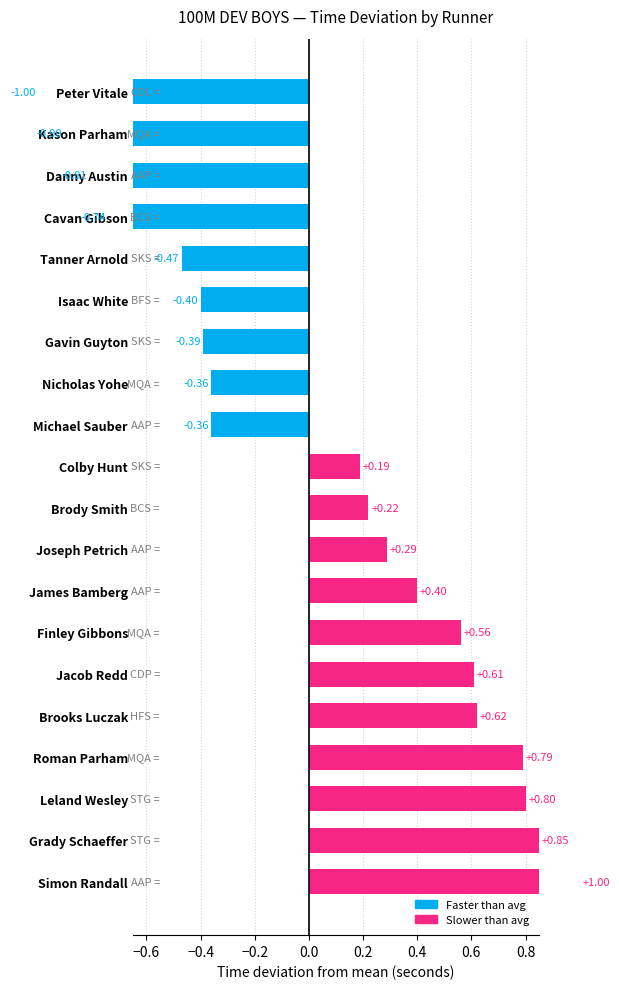

At which label does the data first exceed 0?

Colby Hunt